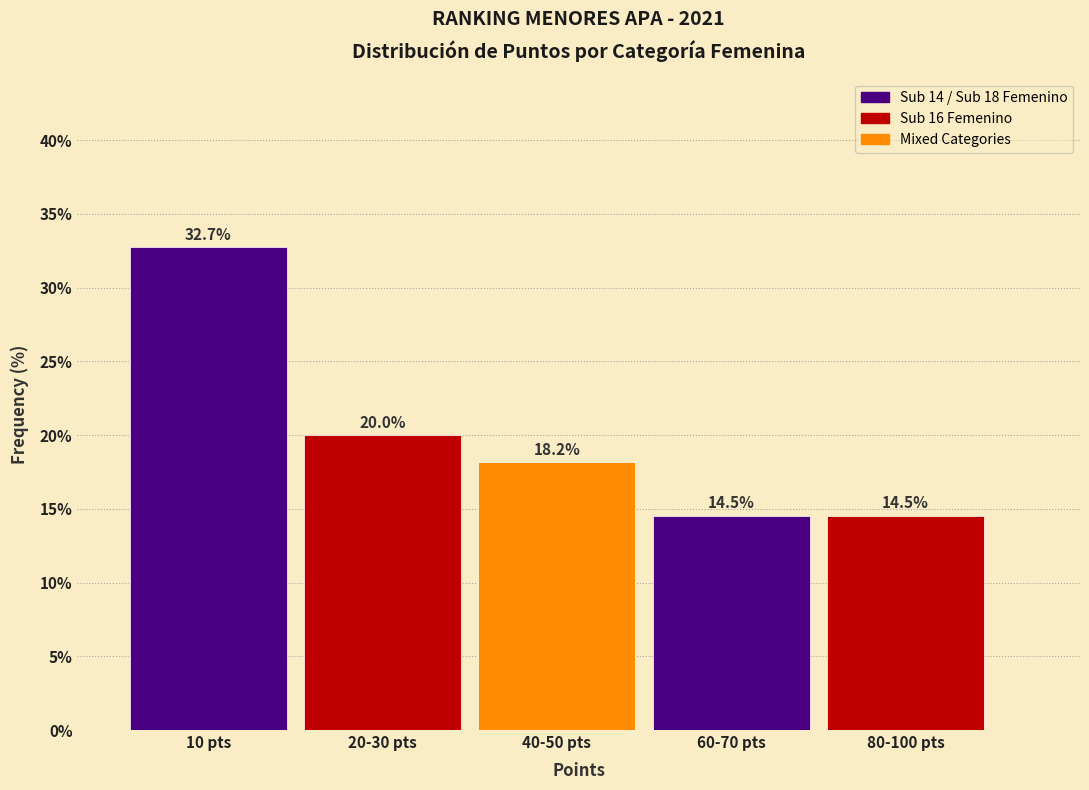

Reading right to left, transcribe all the data shown in this chart.

14.5	14.5	18.2	20.0	32.7